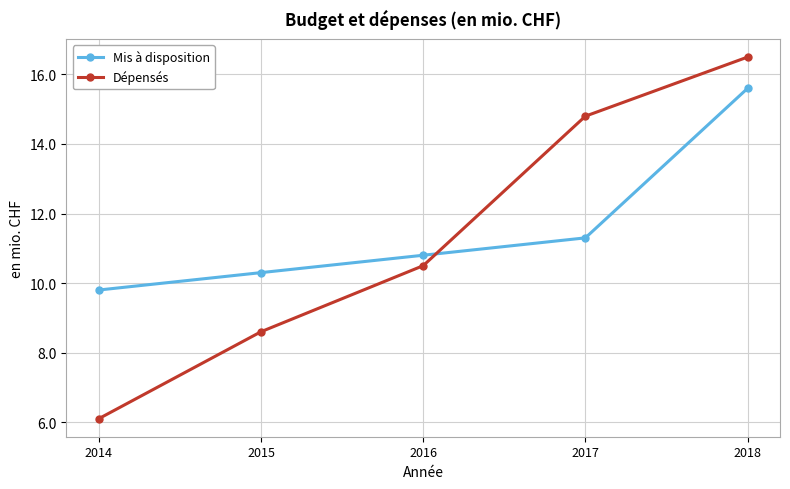

Rank the series by their maximum value, from lowest to highest.

Mis à disposition, Dépensés